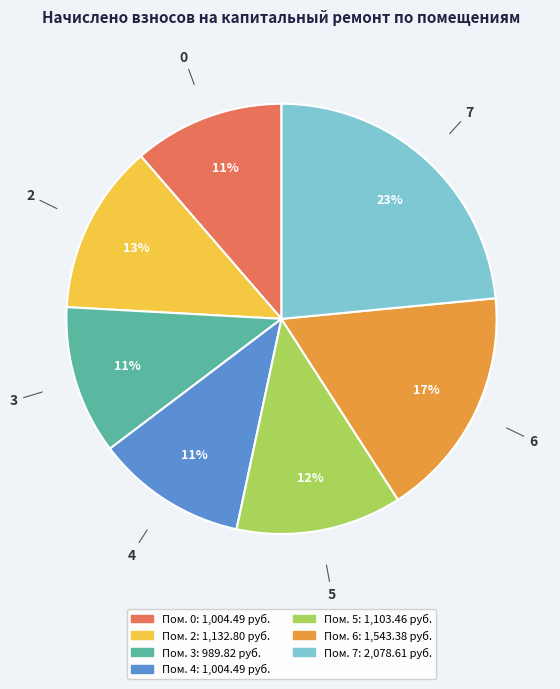

To the nearest percent, what is the difference between the largest and smallest slice percentages?

12%